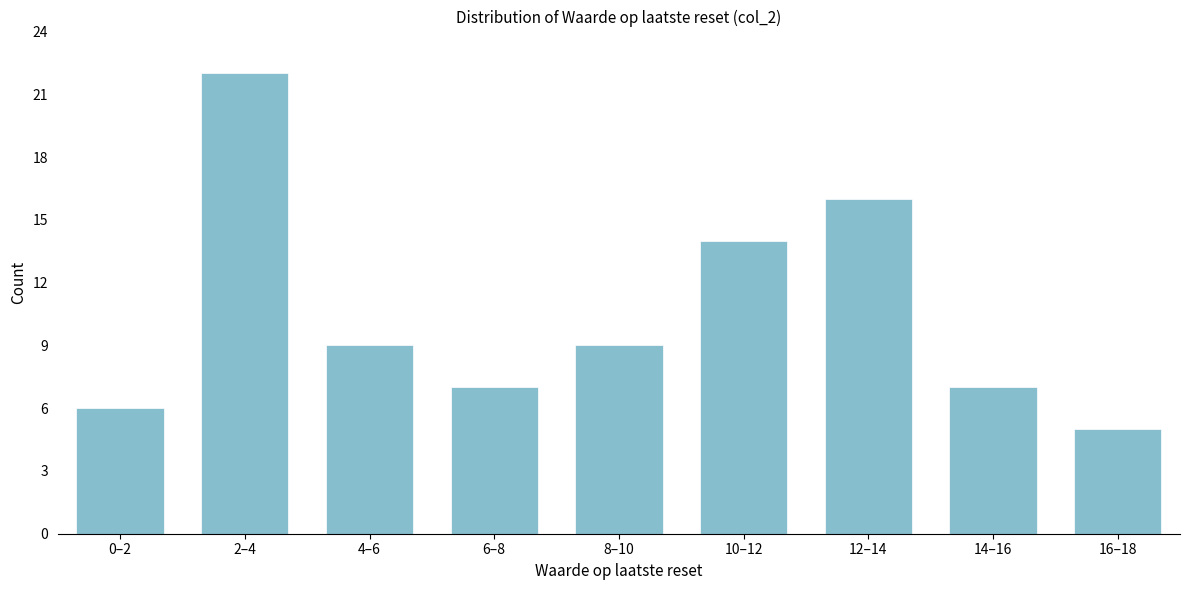

Reading right to left, what are all the values shown in this chart?

16–18=5	14–16=7	12–14=16	10–12=14	8–10=9	6–8=7	4–6=9	2–4=22	0–2=6